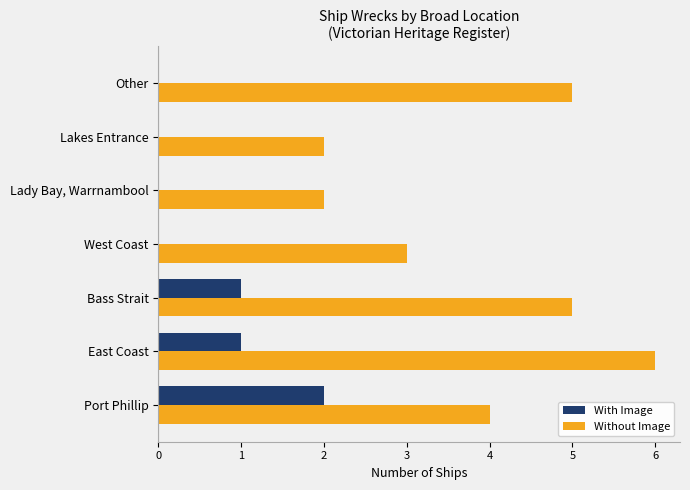

At which category is the sum across all series the highest?

East Coast